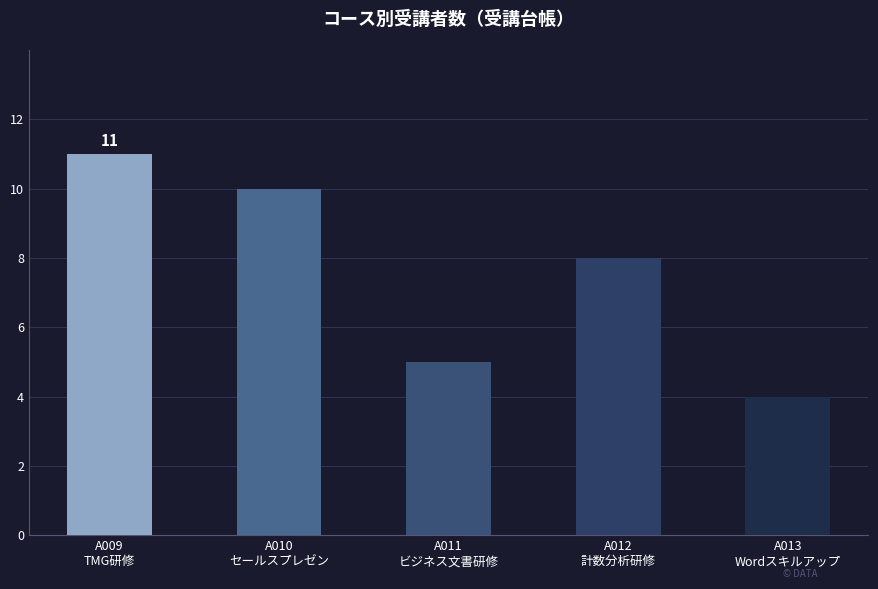

List the labels in order of value, smallest first.

A013
Wordスキルアップ, A011
ビジネス文書研修, A012
計数分析研修, A010
セールスプレゼン, A009
TMG研修